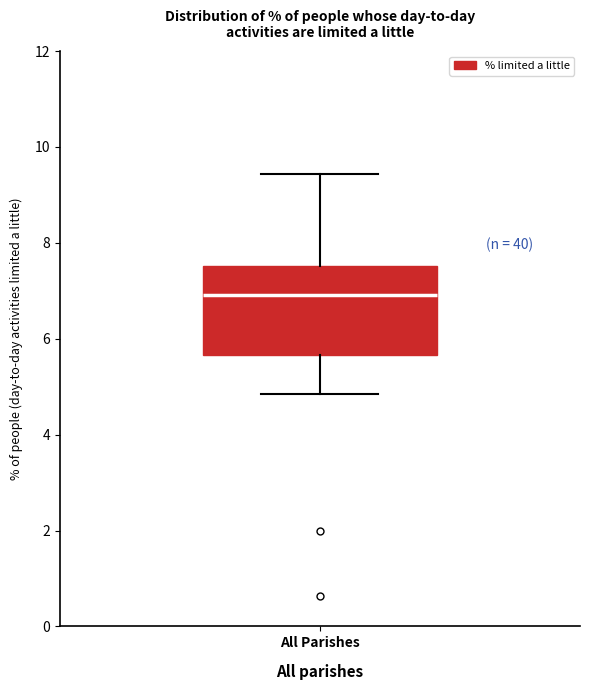

Transcribe this box plot: give where the median line is, the range the box spans, and where the two whiskers end, as read against the y-axis. The values are not printed on the chart, so give them approximately, as read against the axis.

median 7.0, box 5.6 to 7.6, whiskers 4.8 to 9.4